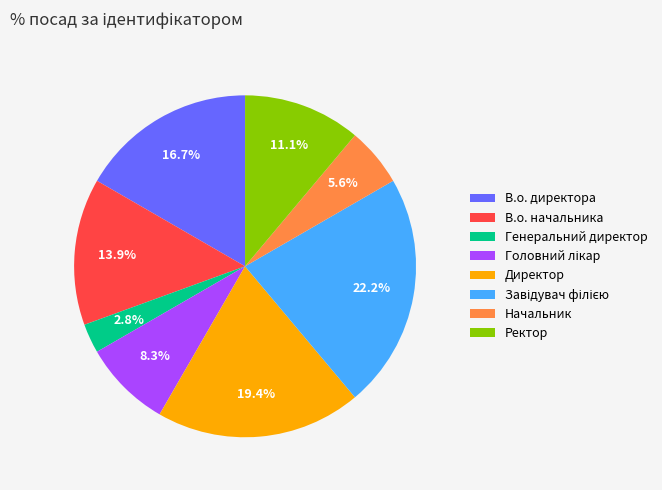

Combined, do В.о. директора and Ректор account for over 50%?

No